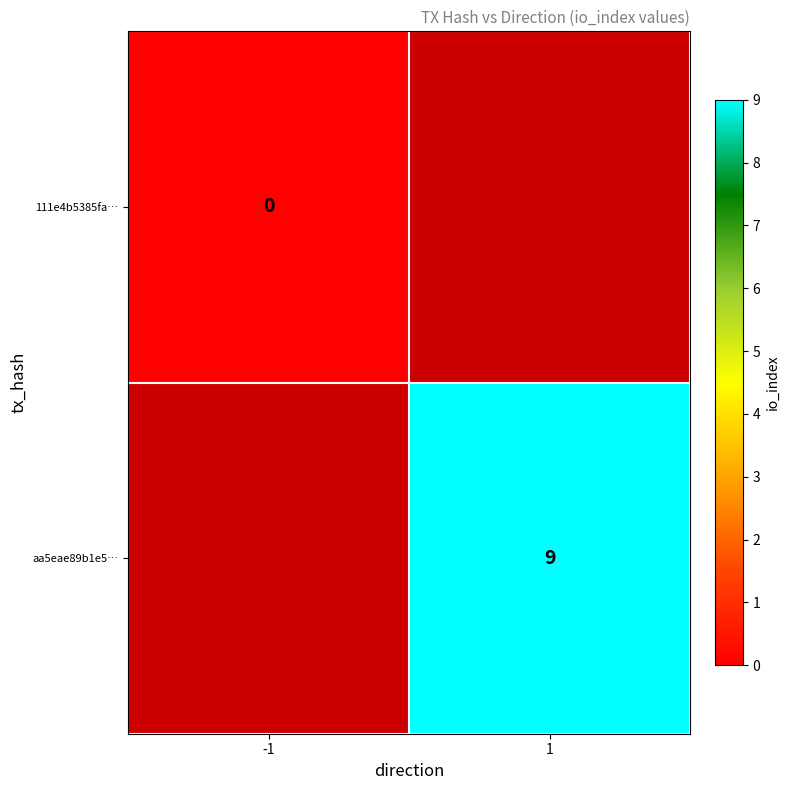

Which label corresponds to the largest value in the chart?

1